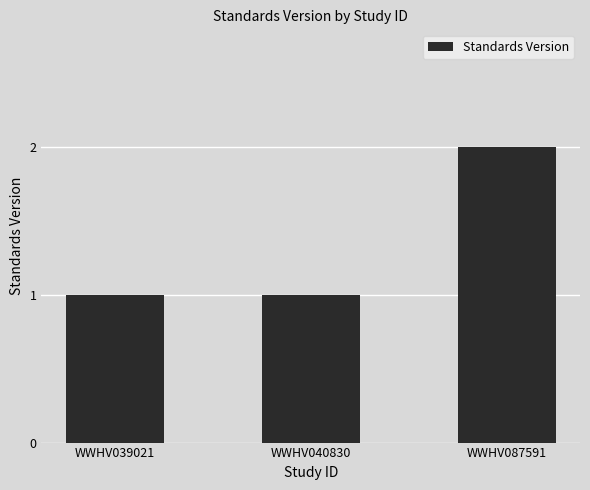

What is the change in value from WWHV040830 to WWHV087591?

+1